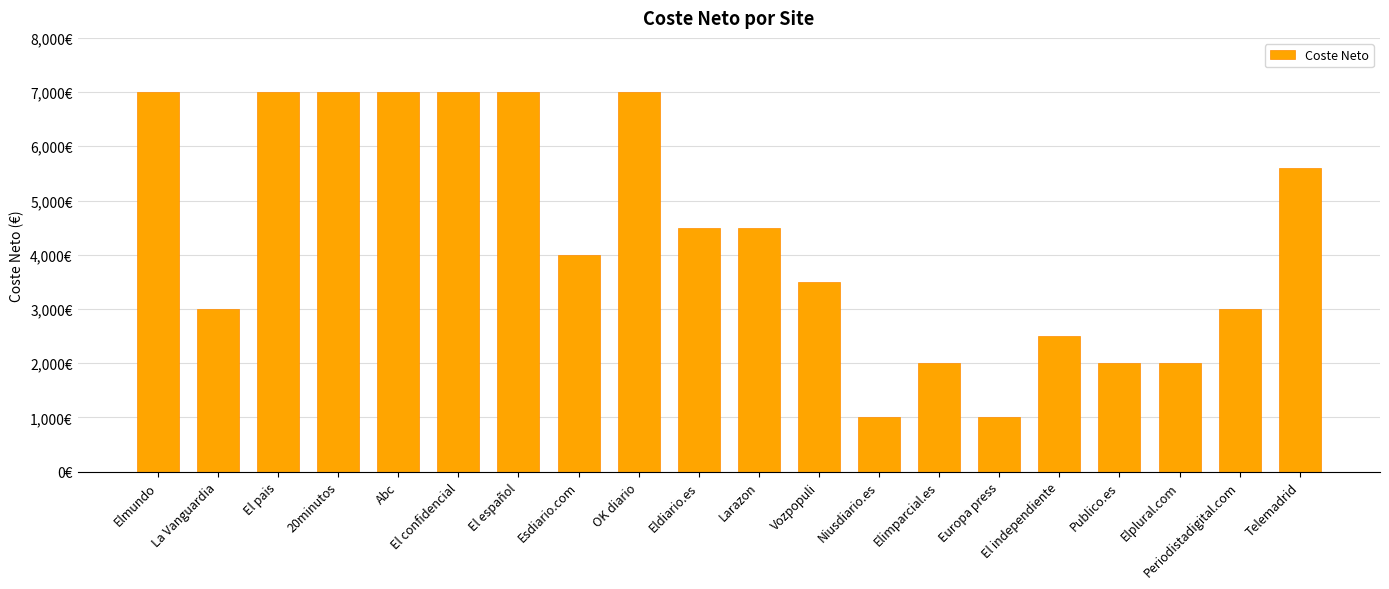

What position from the right is Telemadrid?

1